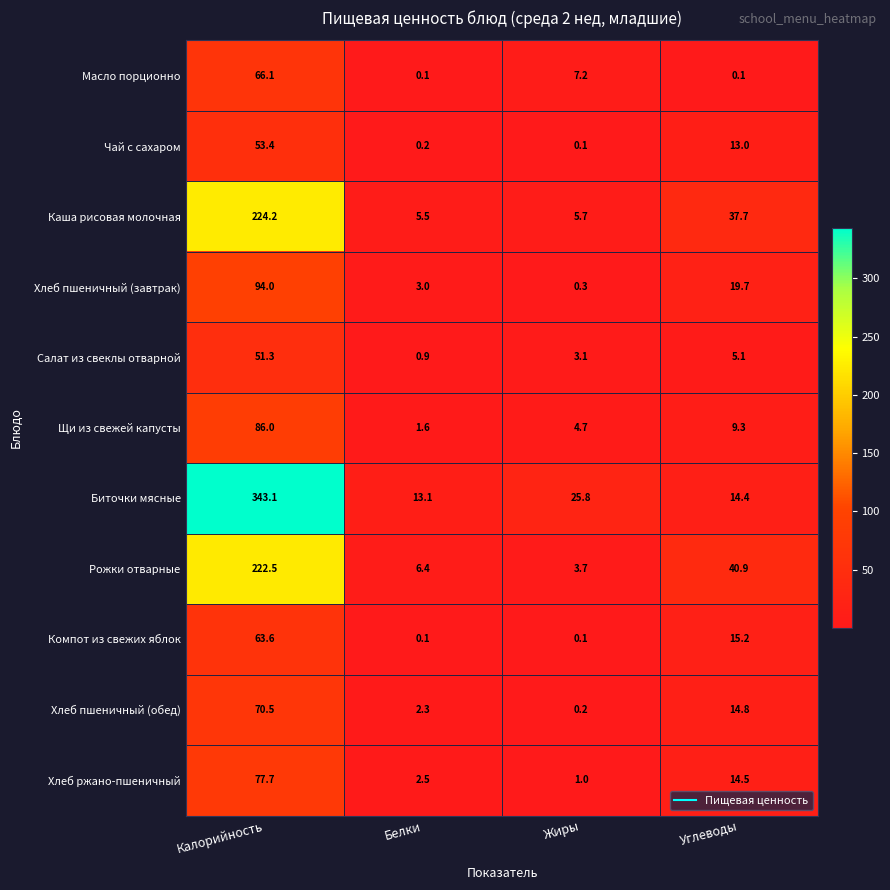

What is the sum of all Компот из свежих яблок values?

79.0